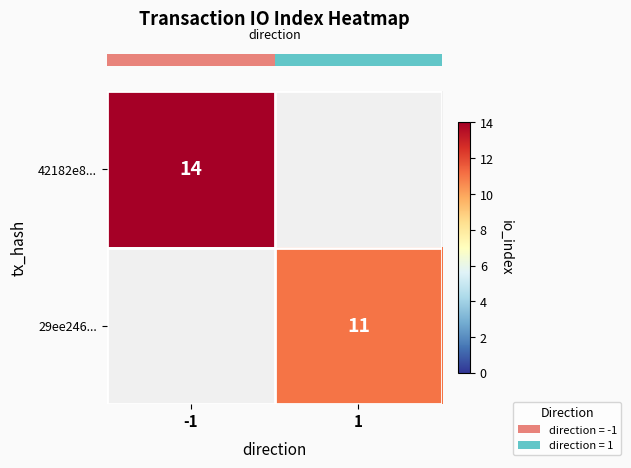

At -1, list the series in order from smallest to largest.

row_0, row_1